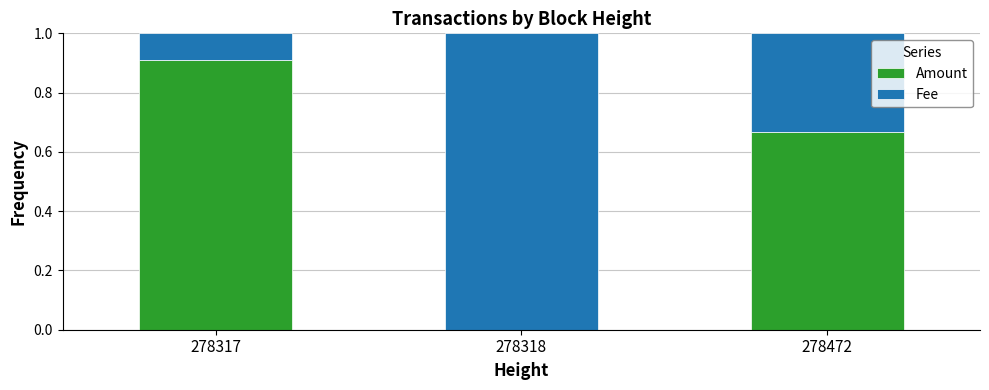

True or false: Amount has a value of 0.5 at 278318.

False